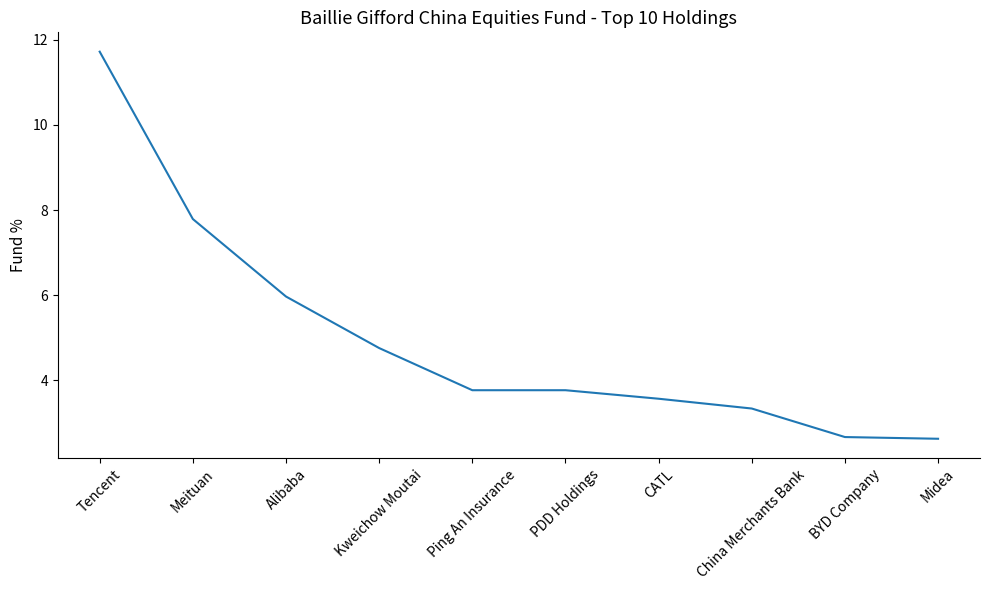

What position from the left is CATL?

7